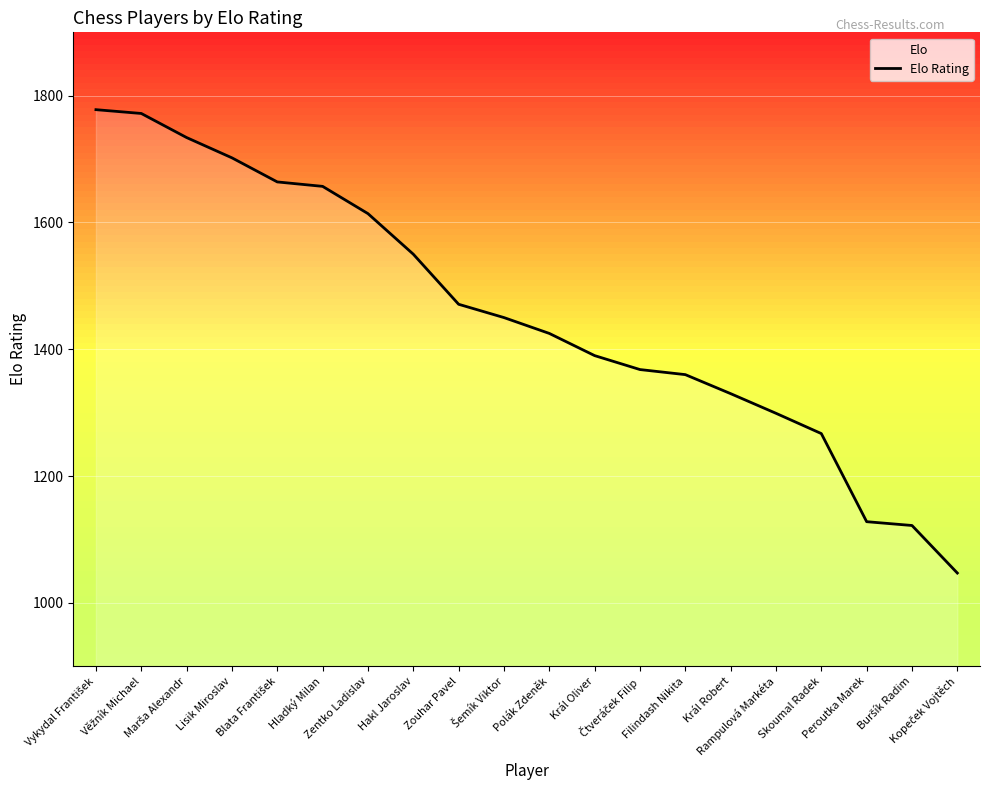

Is it true that the value at Peroutka Marek is 1128?

True